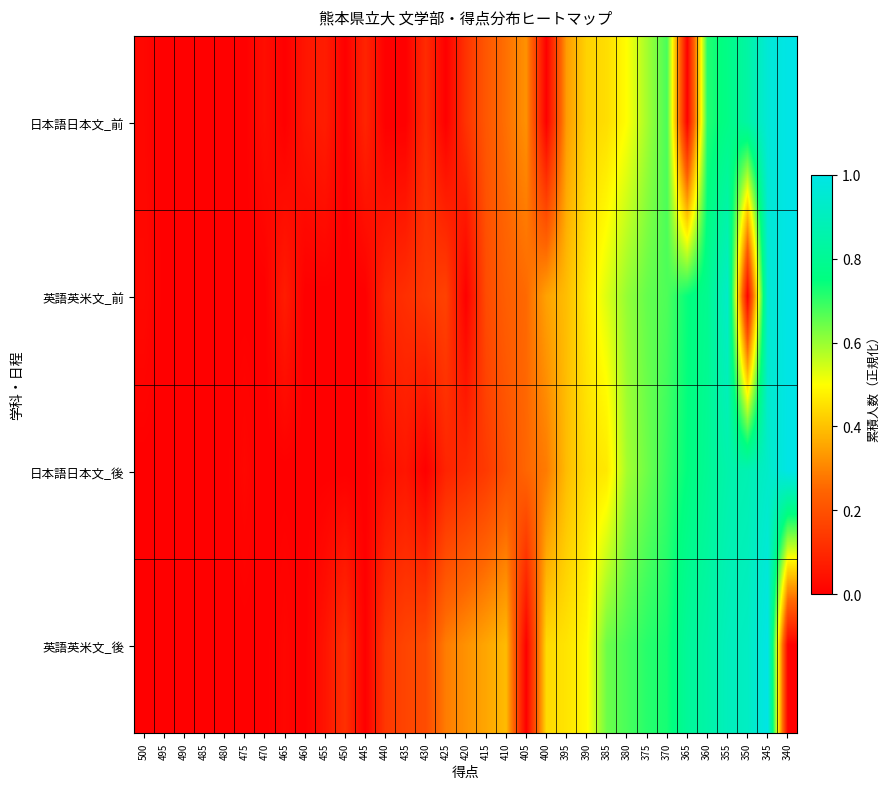

Which series has the largest total across all categories?

英語英米文_後